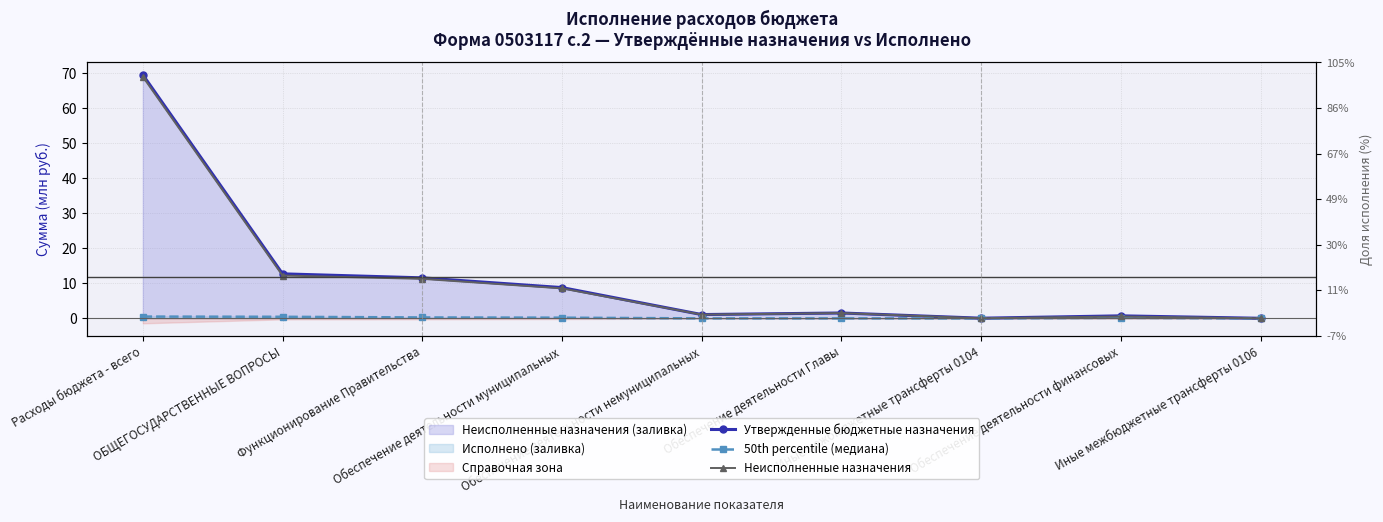

What is the label of the 7th point from the right?

Функционирование Правительства